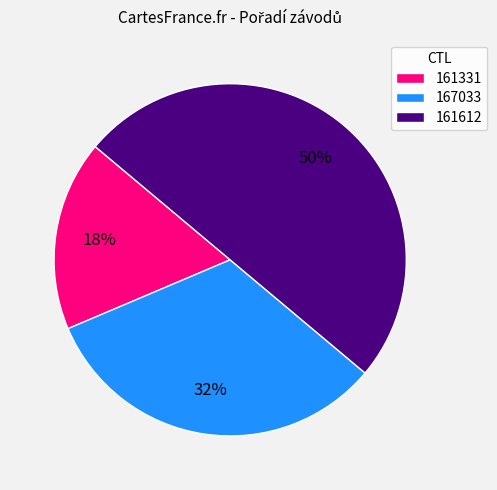

How many slices are in this pie chart?

3